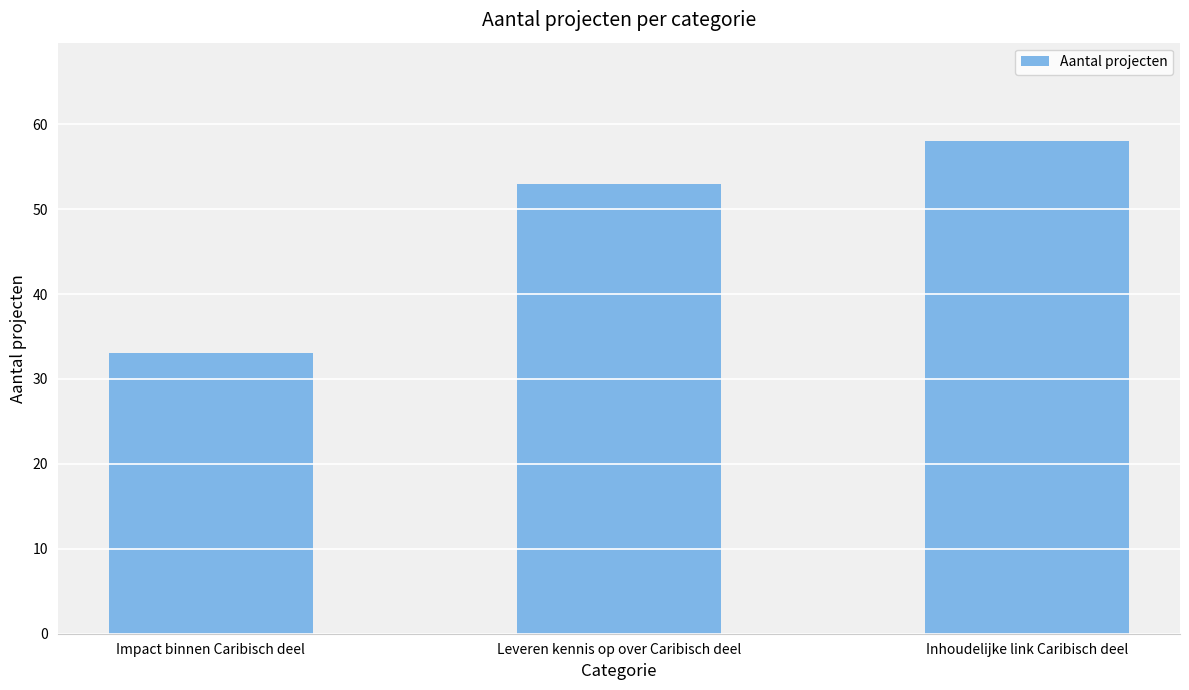

The value at Inhoudelijke link Caribisch deel is 104. True or false?

False